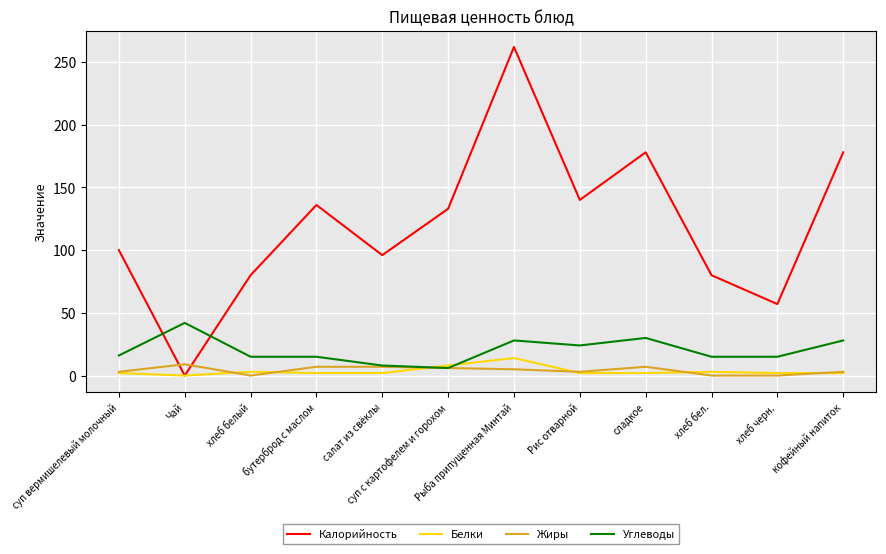

Which series changed the most between салат из свёклы and суп с картофелем и горохом?

Калорийность